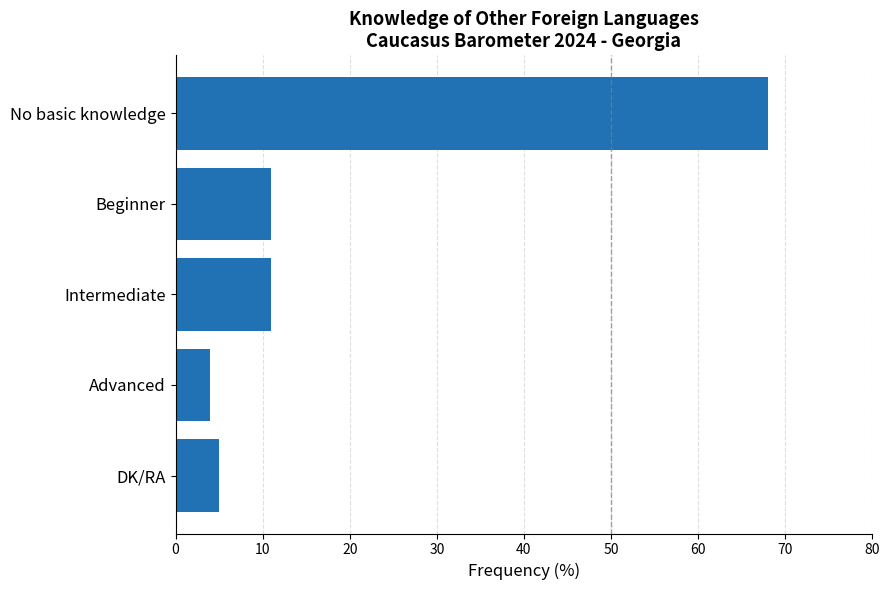

What is the change in value from No basic knowledge to Beginner?

-57